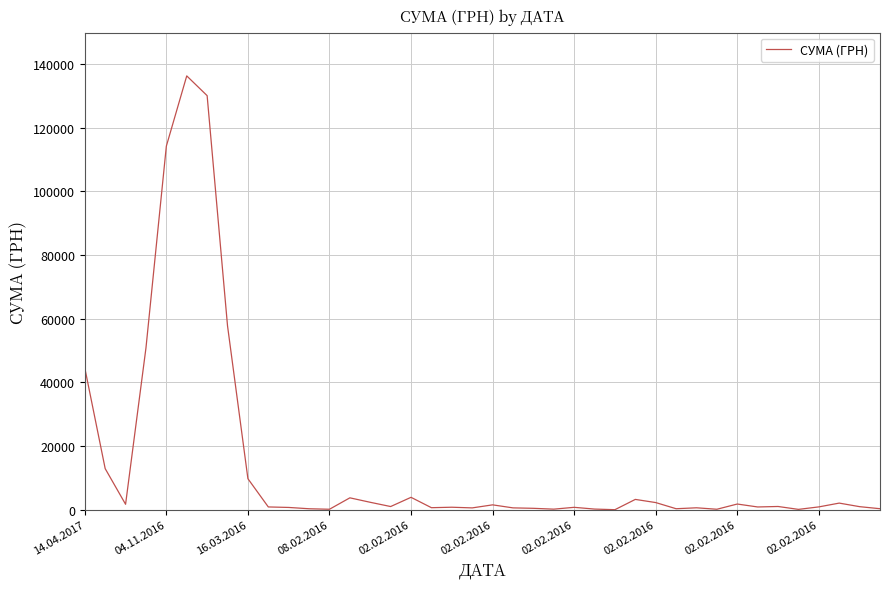

How many values are below 950?

20